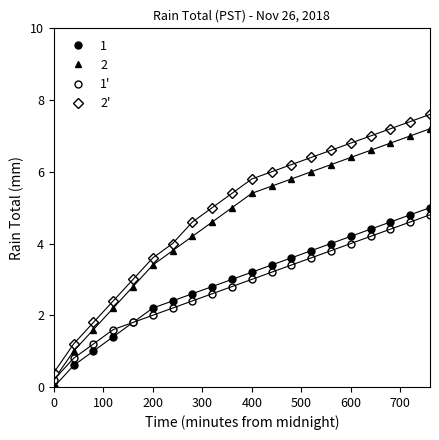

Count the number of categories in the chart.

20